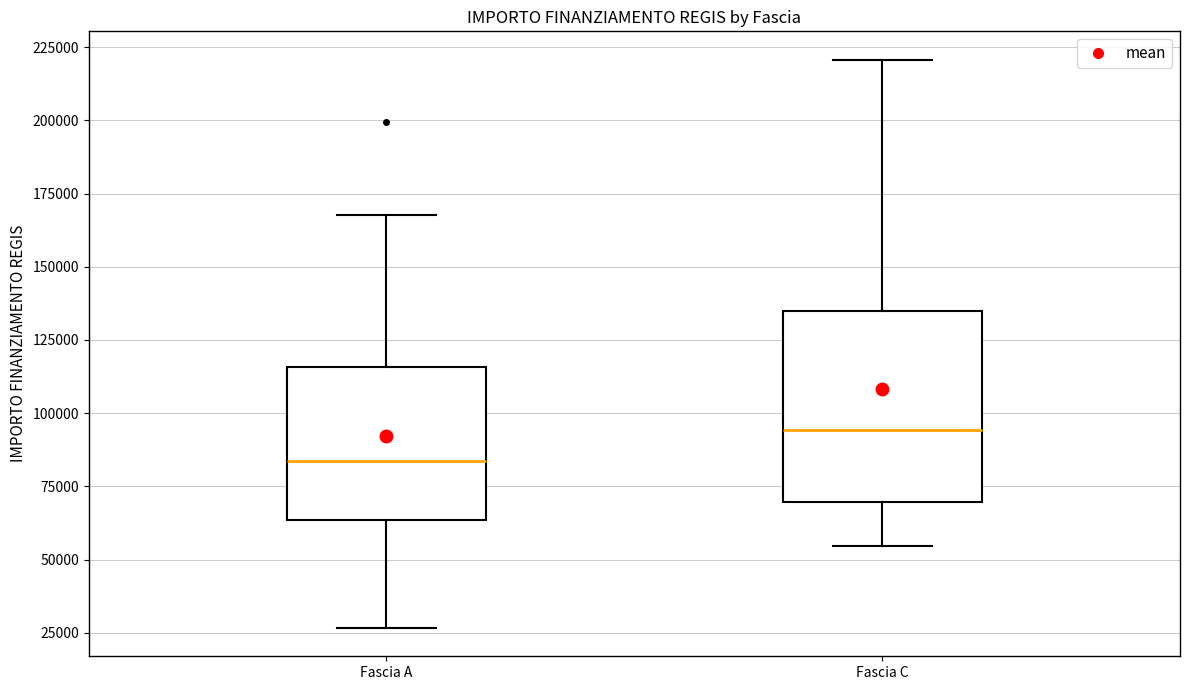

Which box is the tallest, from its lower edge to its upper edge?

Fascia C